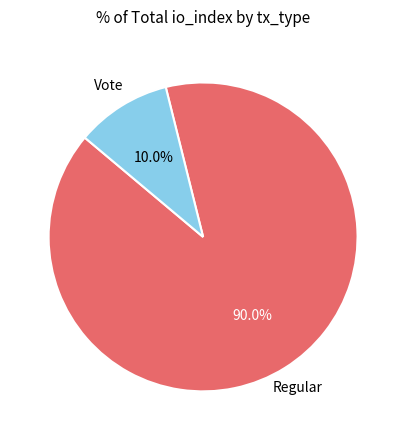

Is there a majority slice in this chart?

Yes